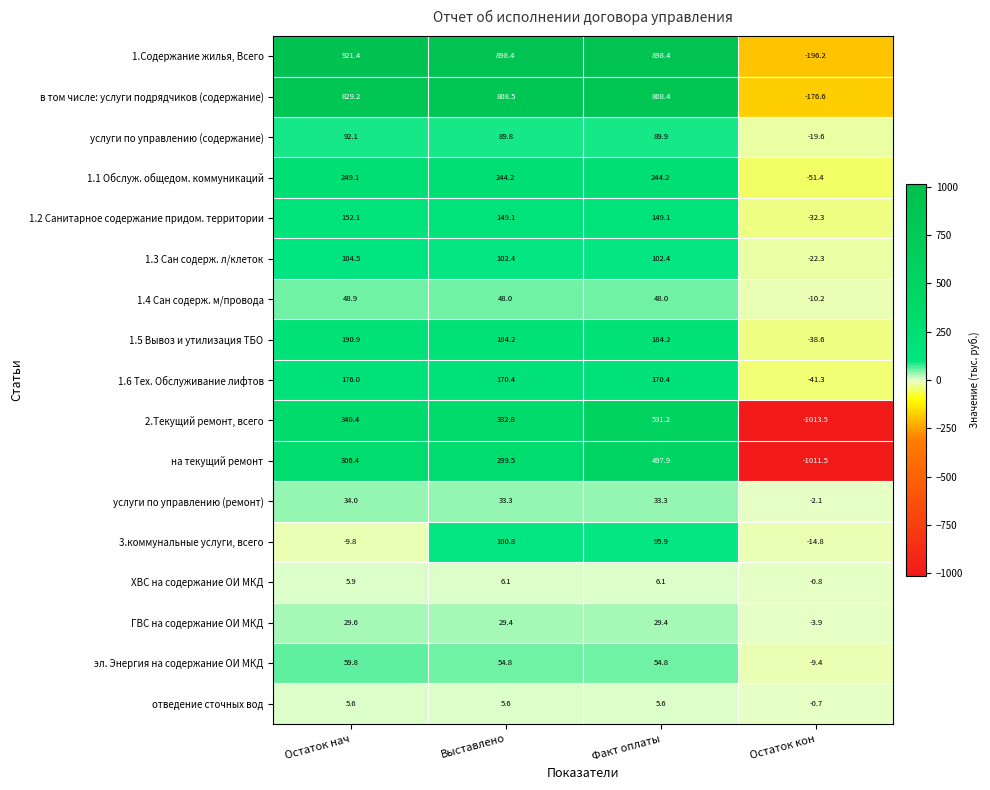

At which label does эл. Энергия на содержание ОИ МКД reach its peak?

Остаток нач